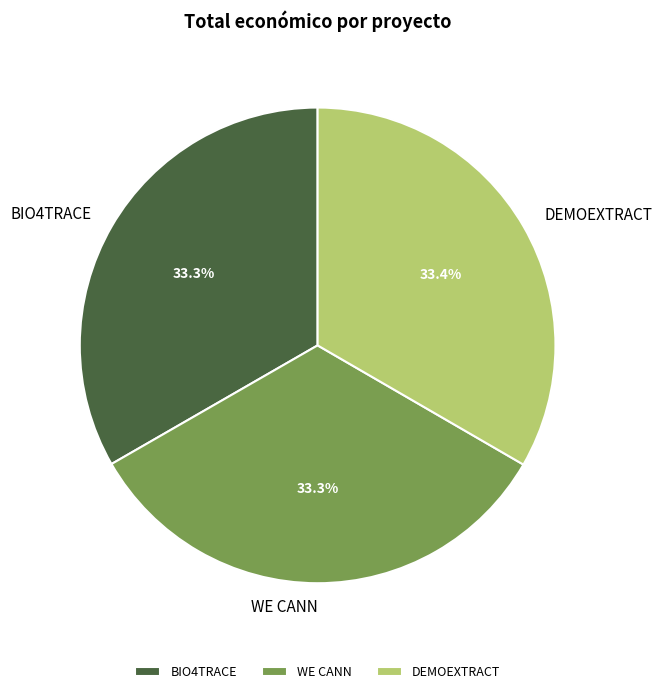

The BIO4TRACE slice represents 48% of the pie. True or false?

False